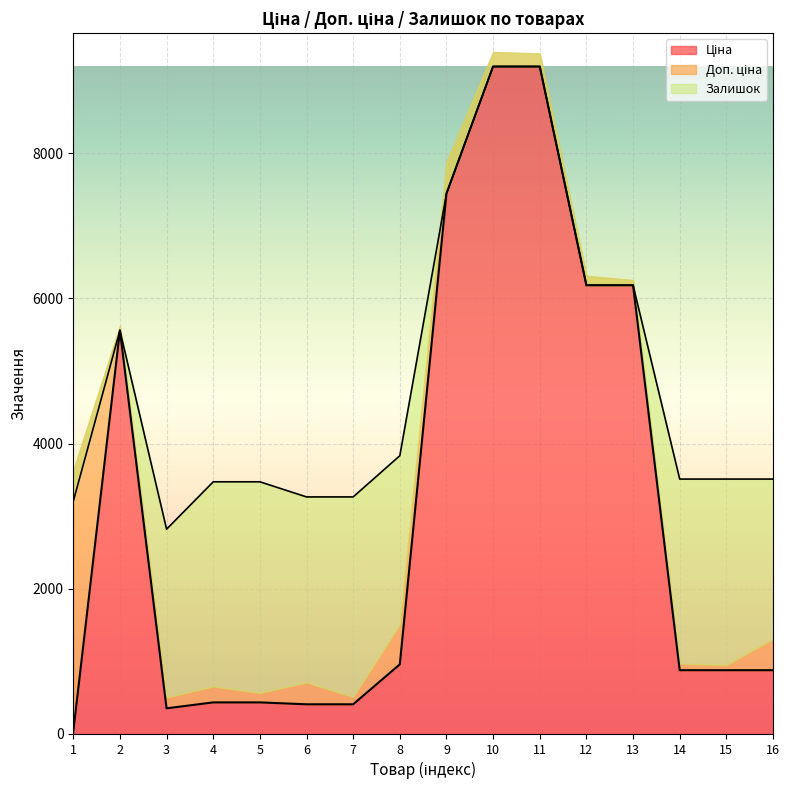

True or false: Ціна and Доп. ціна intersect in this chart.

False